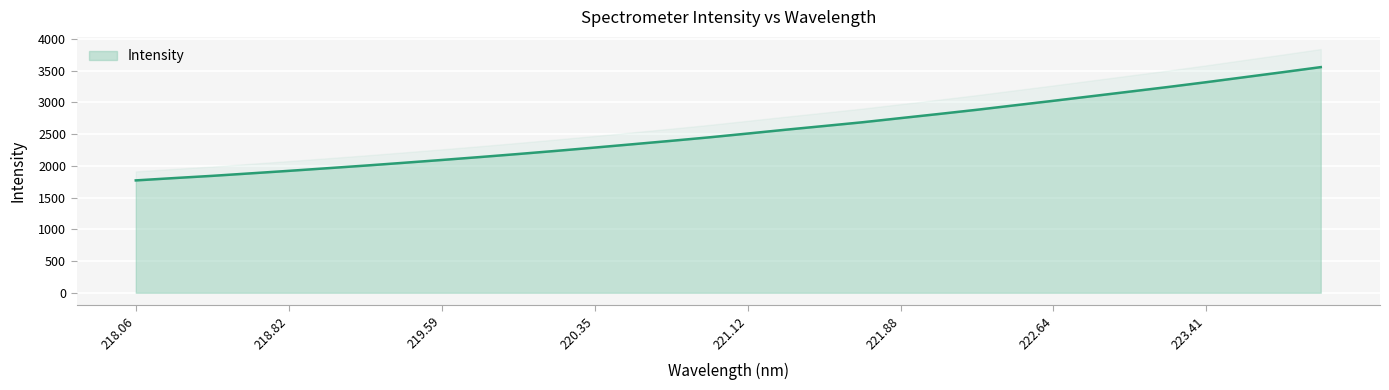

What is the minimum value for Intensity?

1770.4